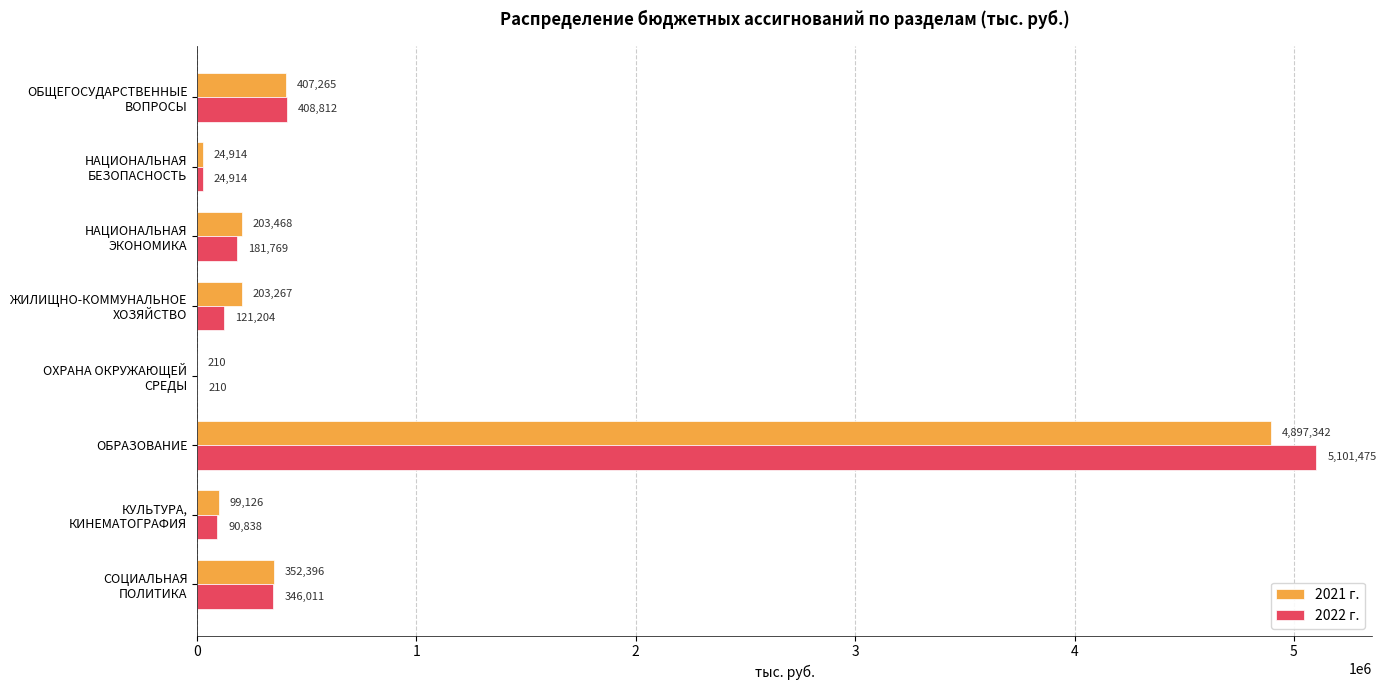

Read the 2022 г. value at ОБРАЗОВАНИЕ.

5101475.3